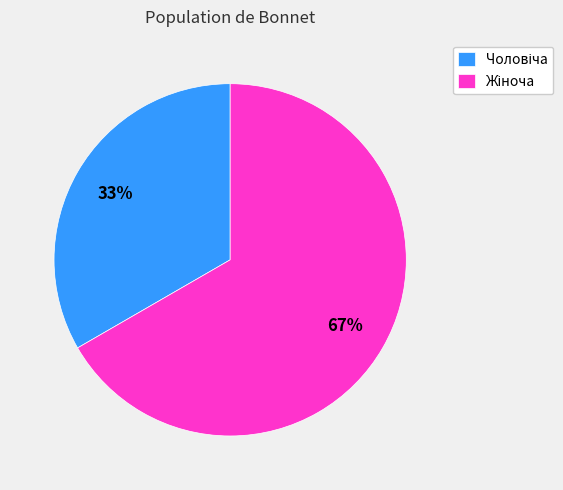

To the nearest percent, what is the average slice percentage?

50%